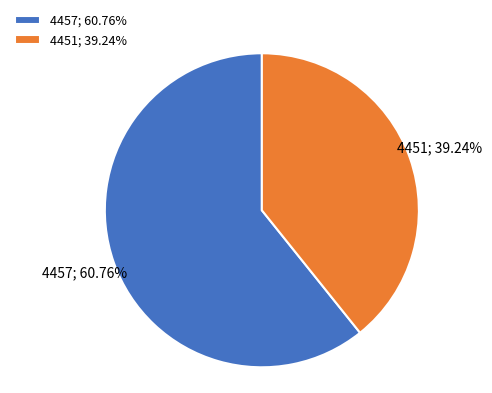

To the nearest percent, what is the combined percentage of 4457 and 4451?

100%